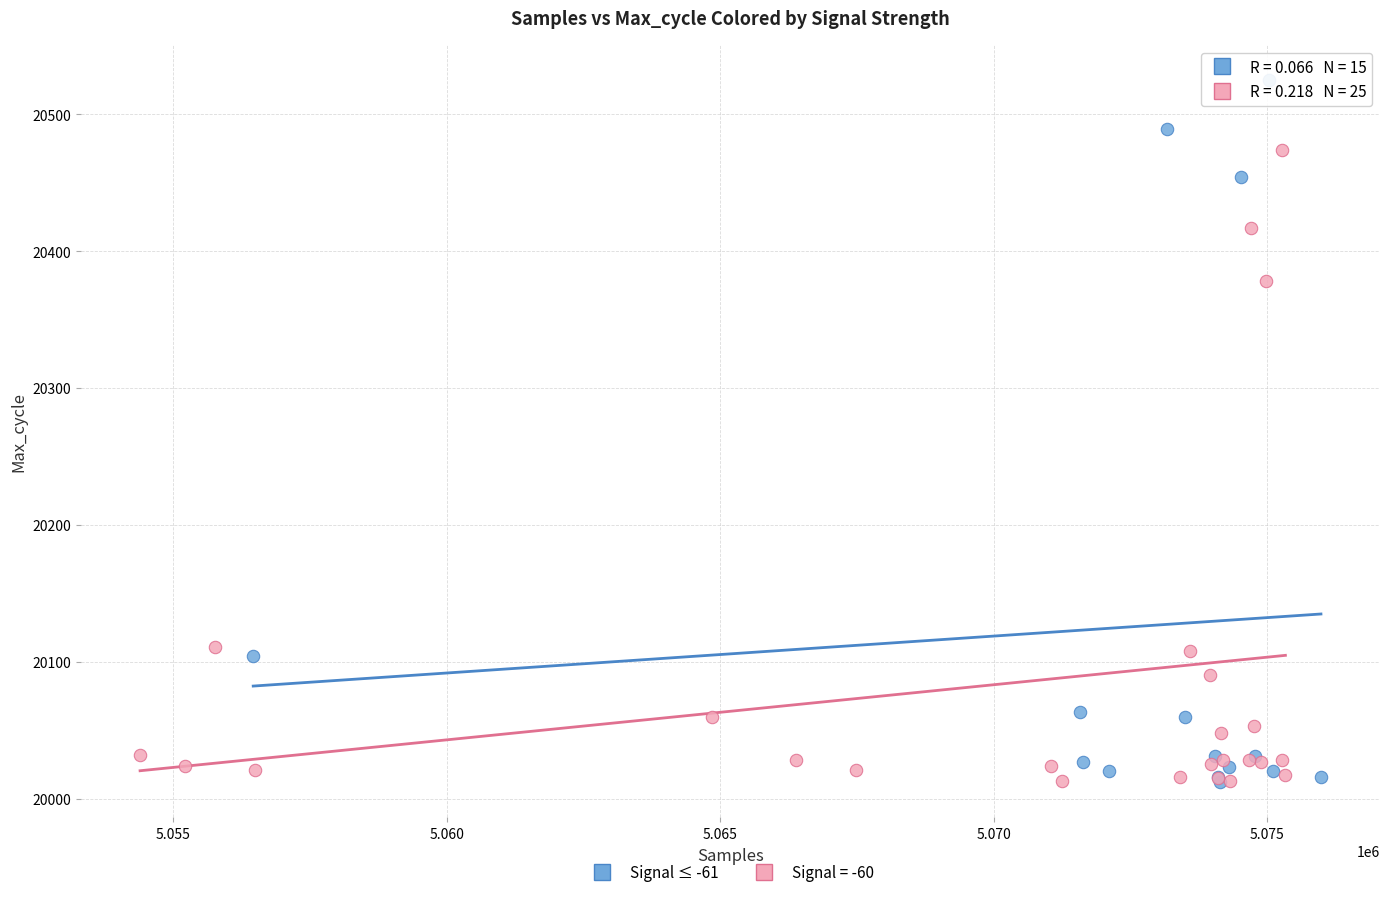

Which series has the largest Y range (max minus min)?

Signal ≤ -61